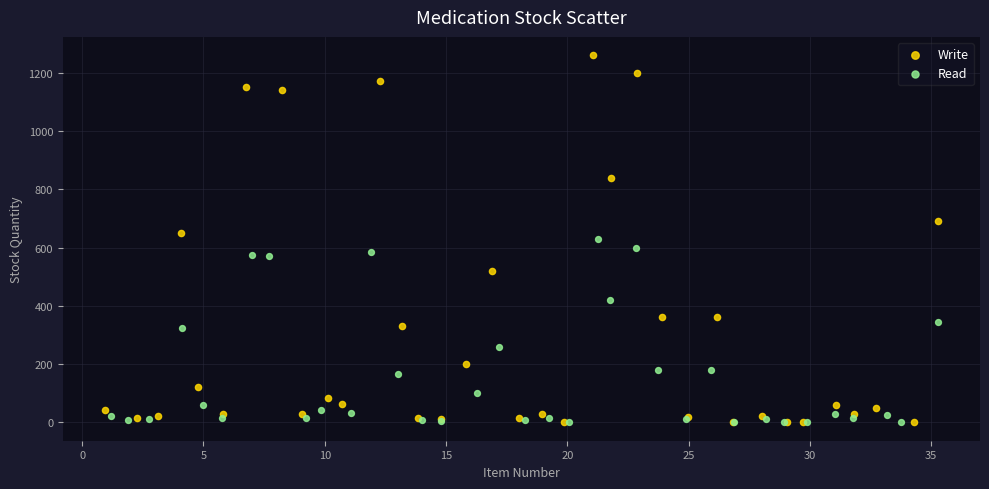

Which series reaches the maximum Y coordinate?

Write